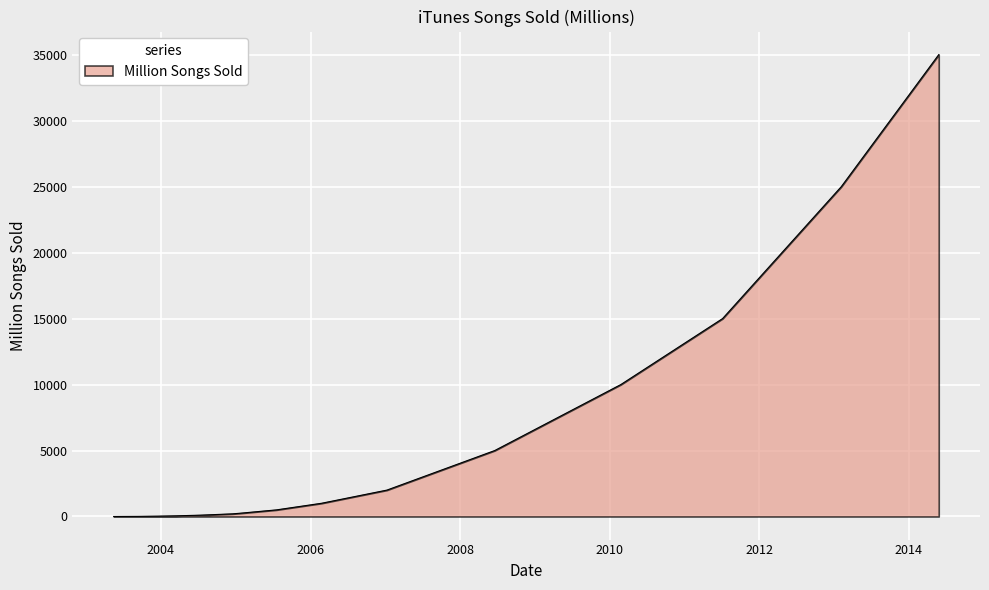

What is the difference between the maximum and minimum values?

34999